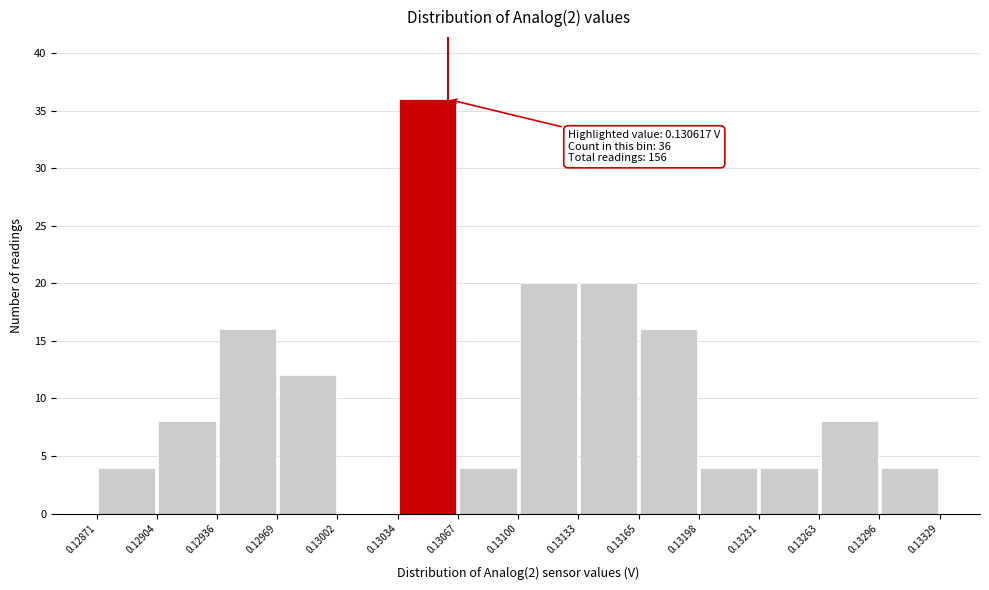

Which range on the x-axis has the tallest bar?

0.13034 to 0.13067